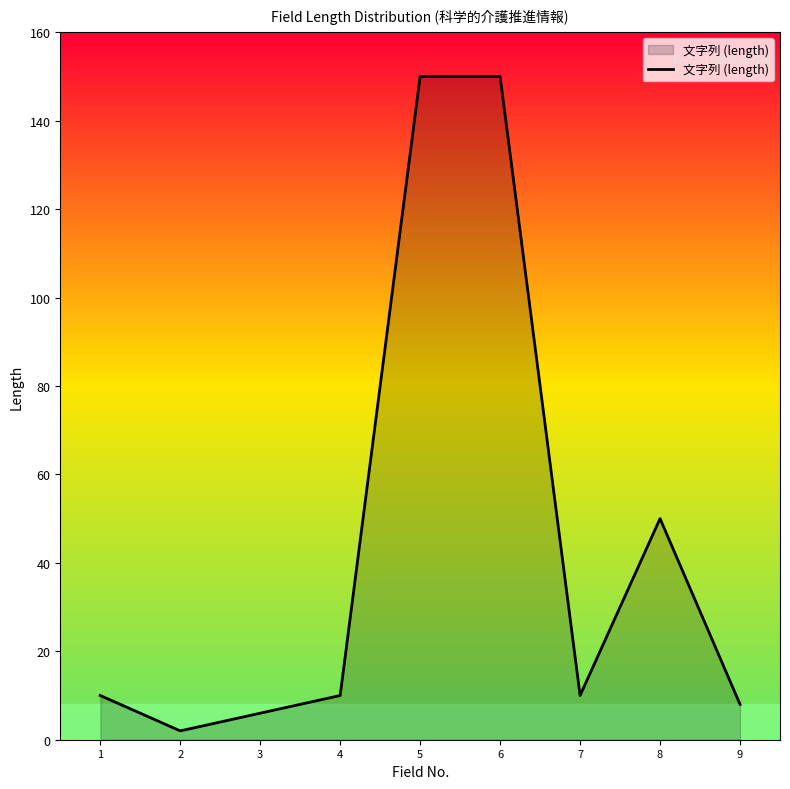

What is the greatest value displayed?

150